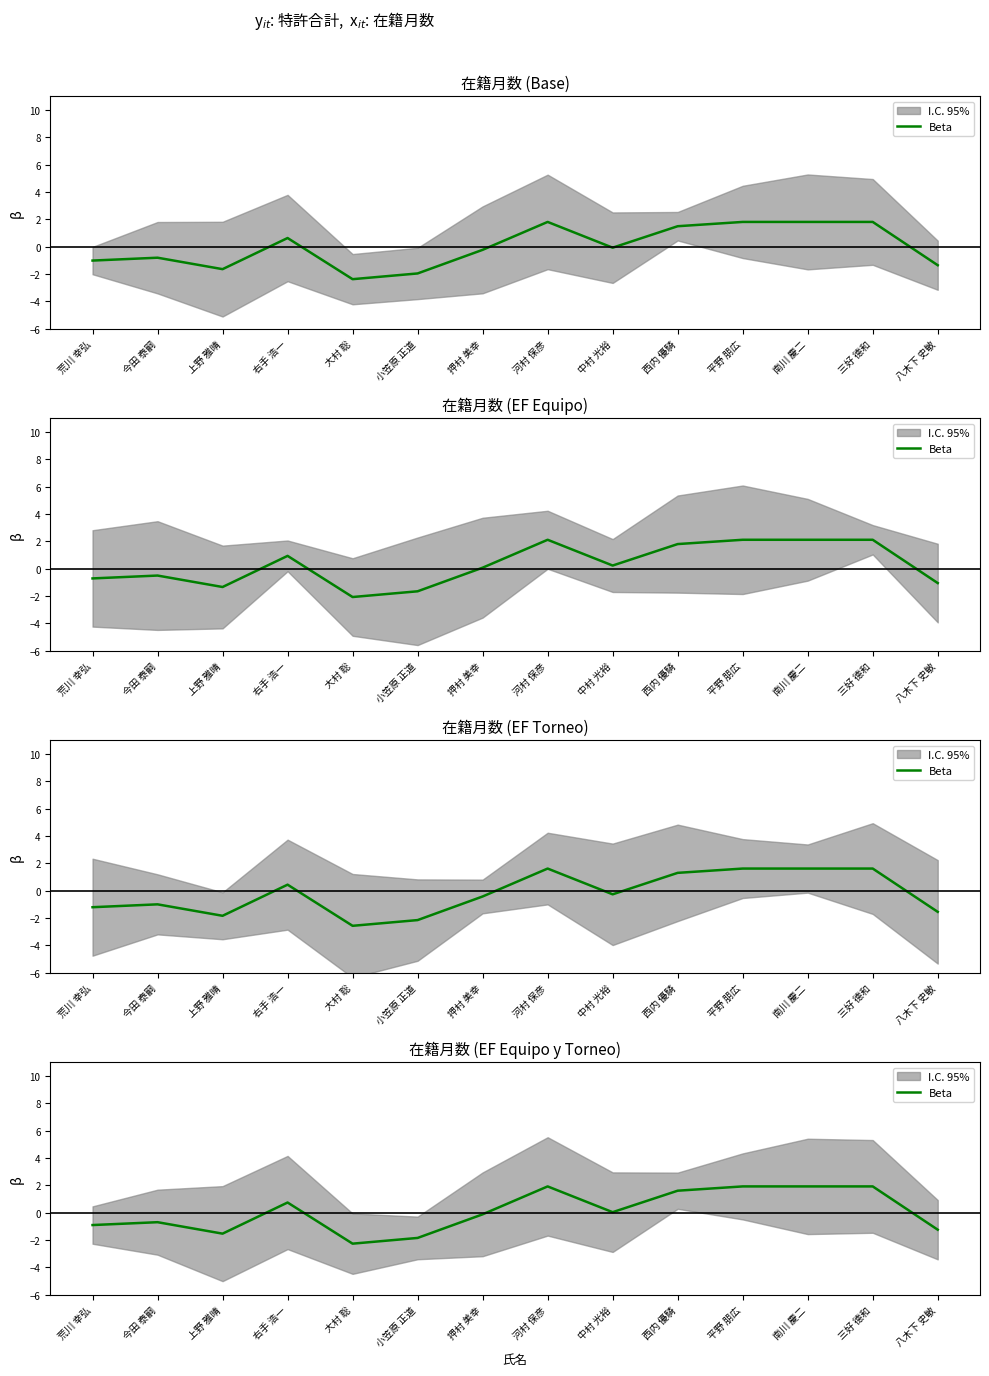

What is the label of the 8th point from the left?

河村 保彦